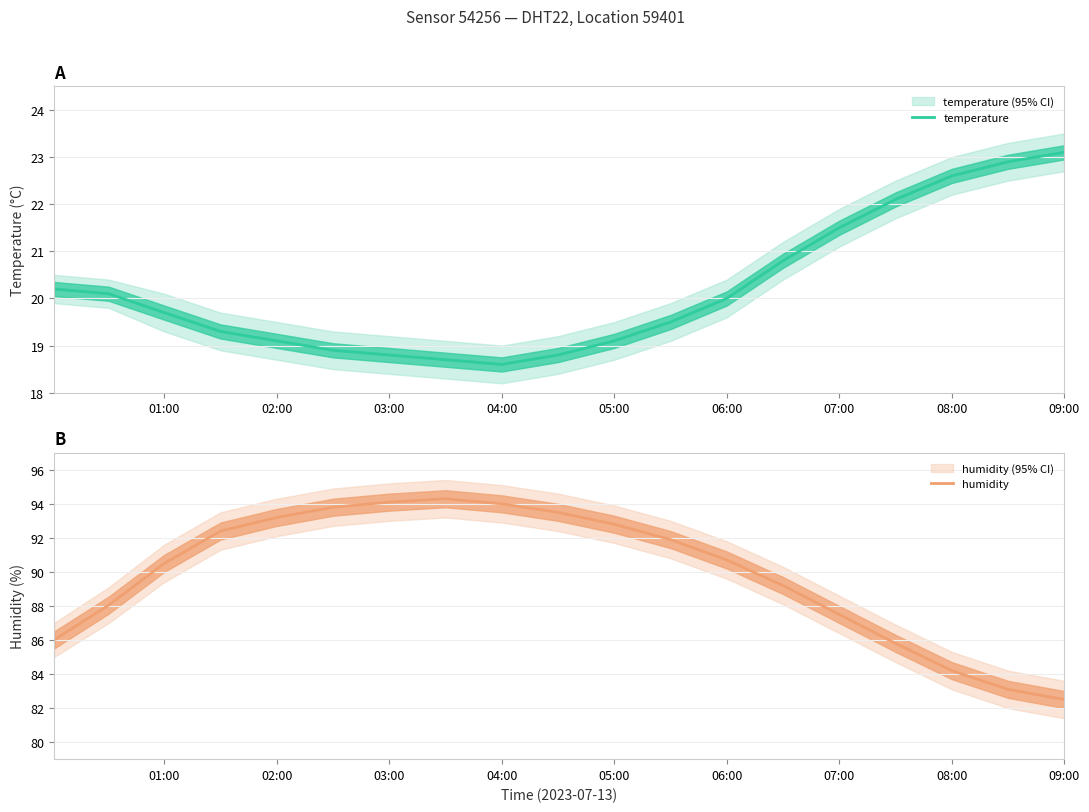

The value of humidity at 01:00 is 126.5. True or false?

False